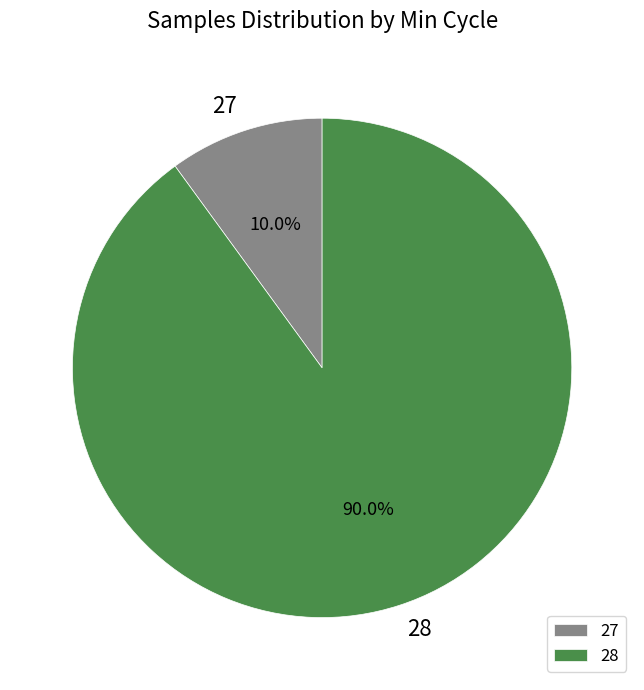

Rank the categories by value from lowest to highest.

27, 28